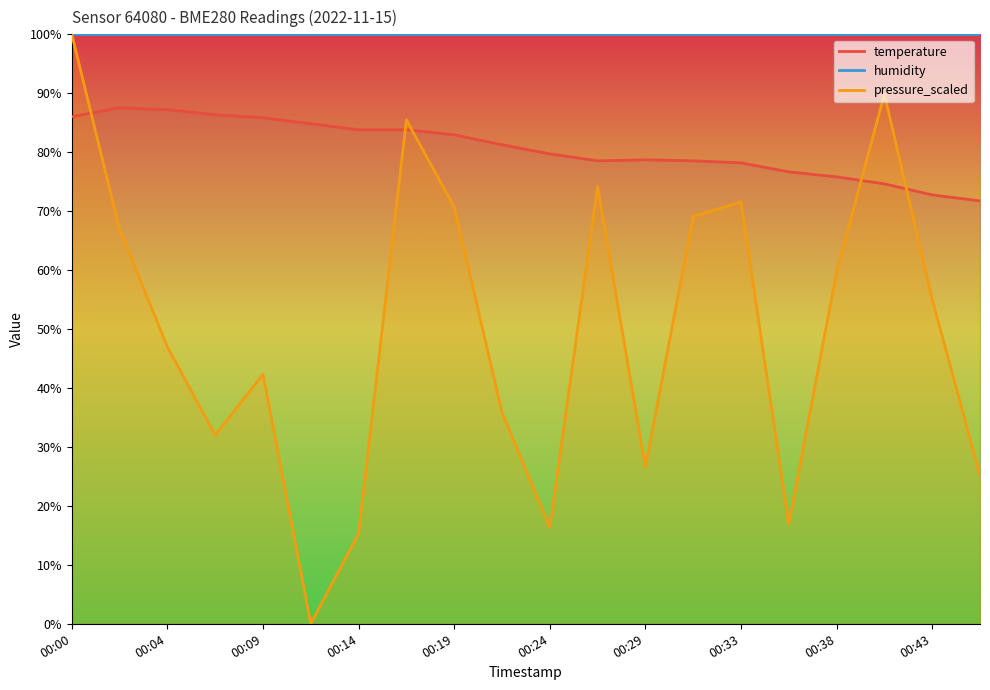

Rank the series by their average value, from highest to lowest.

humidity, temperature, pressure_scaled